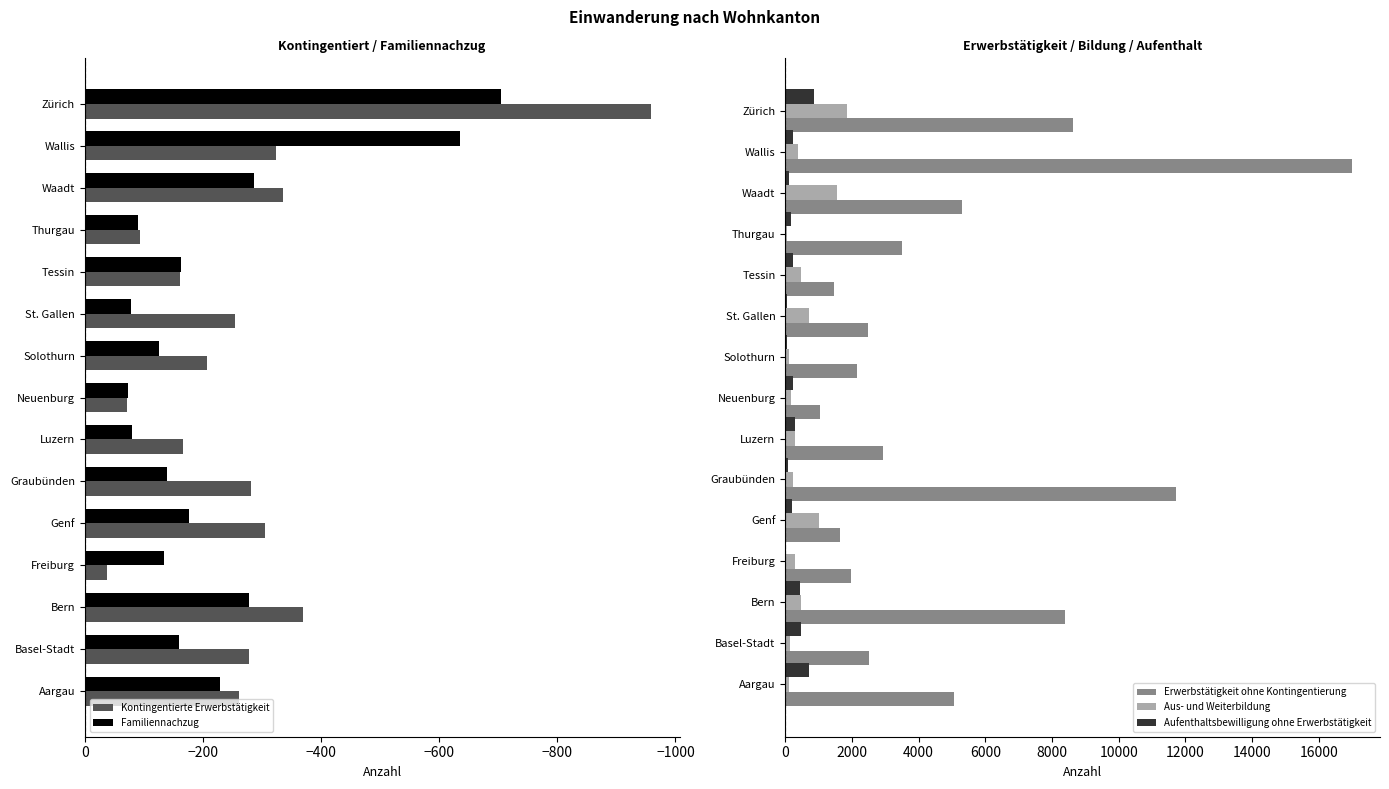

Does the chart contain any negative values?

Yes